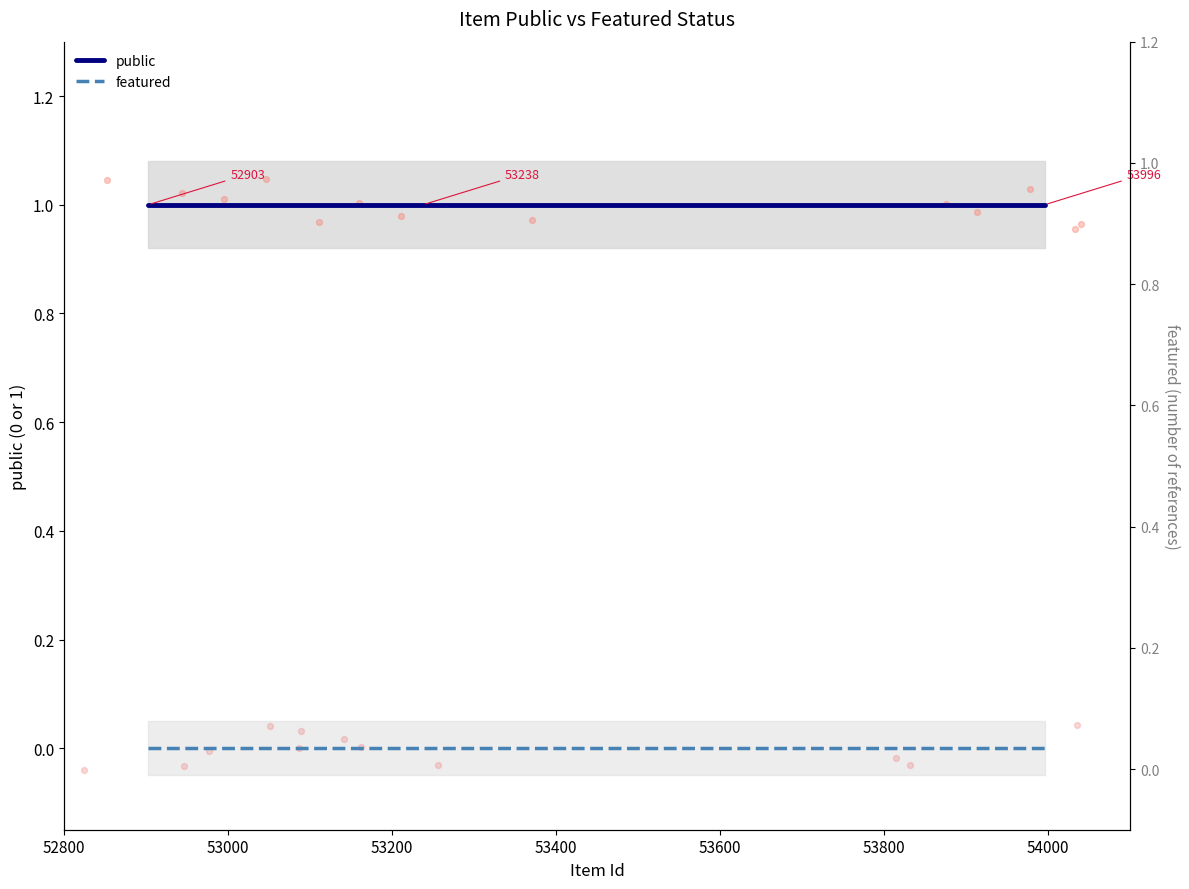

What are all the series names shown in the legend?

public, featured